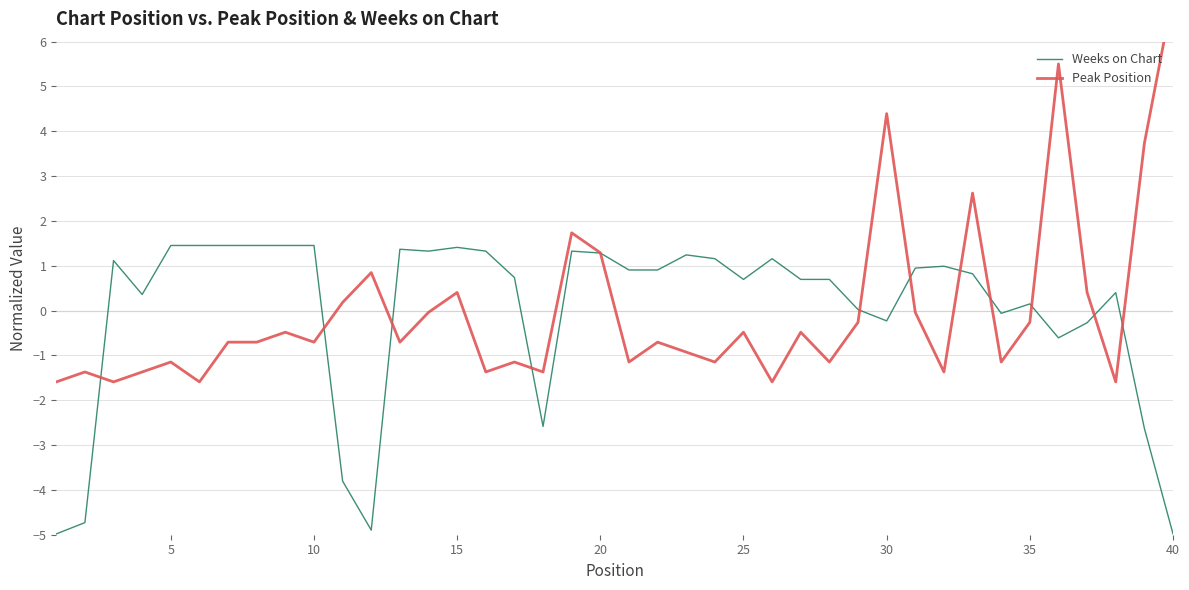

In Weeks on Chart, how many points are lower than both neighbors (excluding endpoints)?

8